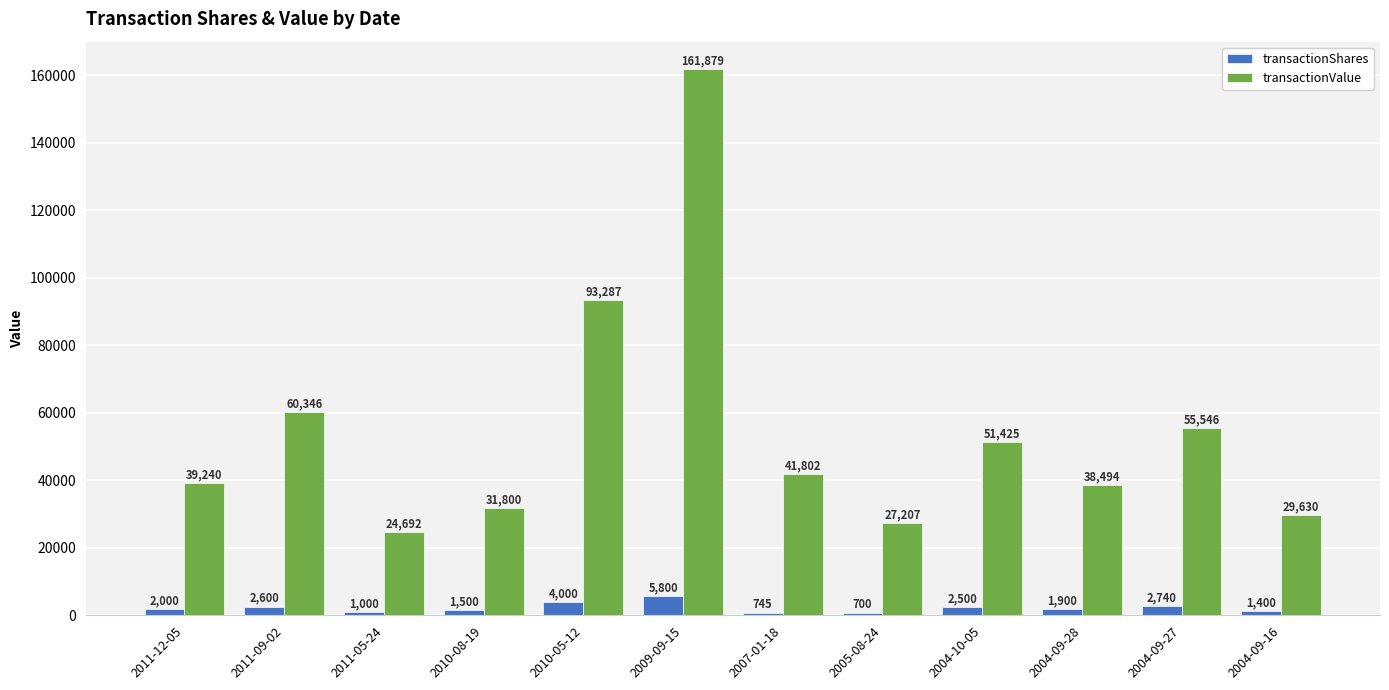

Reading right to left, extract all data points from this chart.

transactionShares: 2004-09-16=1400	2004-09-27=2740	2004-09-28=1900	2004-10-05=2500	2005-08-24=700	2007-01-18=745	2009-09-15=5800	2010-05-12=4000	2010-08-19=1500	2011-05-24=1000	2011-09-02=2600	2011-12-05=2000
transactionValue: 2004-09-16=29630	2004-09-27=55546	2004-09-28=38494	2004-10-05=51425	2005-08-24=27207	2007-01-18=41802	2009-09-15=161879	2010-05-12=93287	2010-08-19=31800	2011-05-24=24692	2011-09-02=60346	2011-12-05=39240